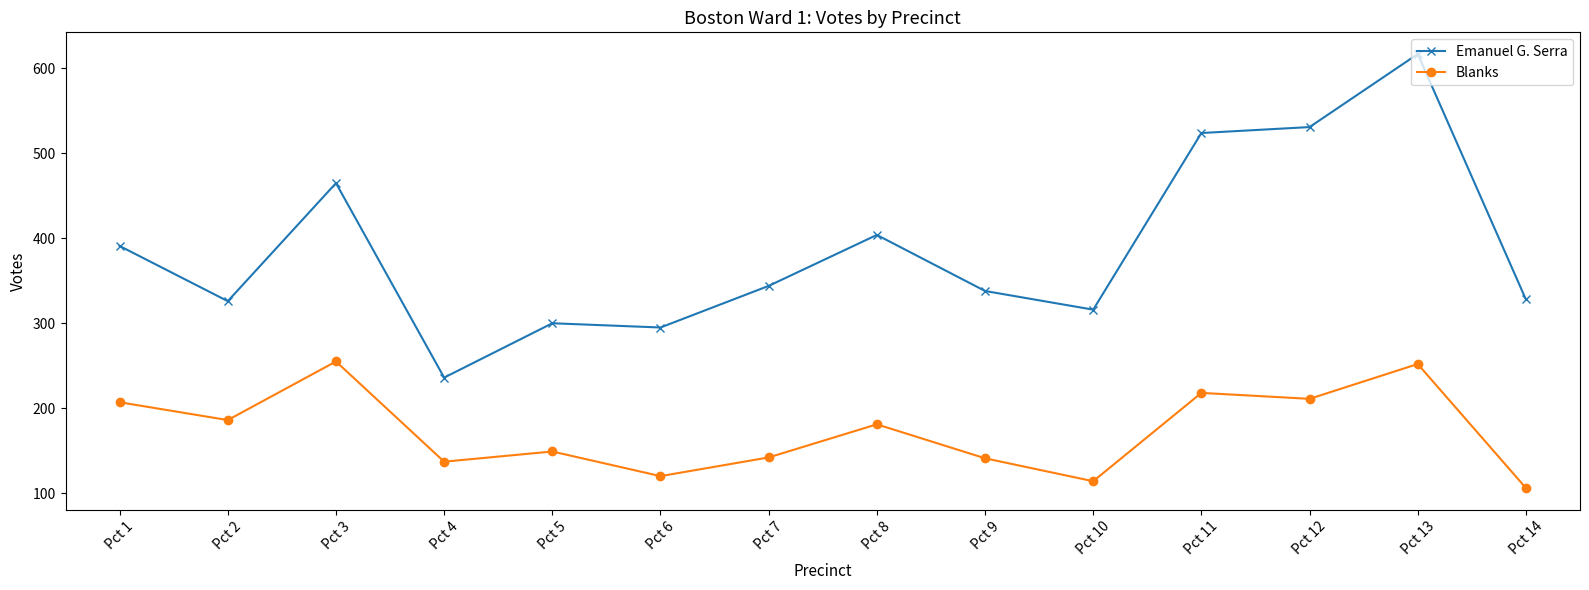

Rank the series at Pct 6 from lowest to highest value.

Blanks, Emanuel G. Serra